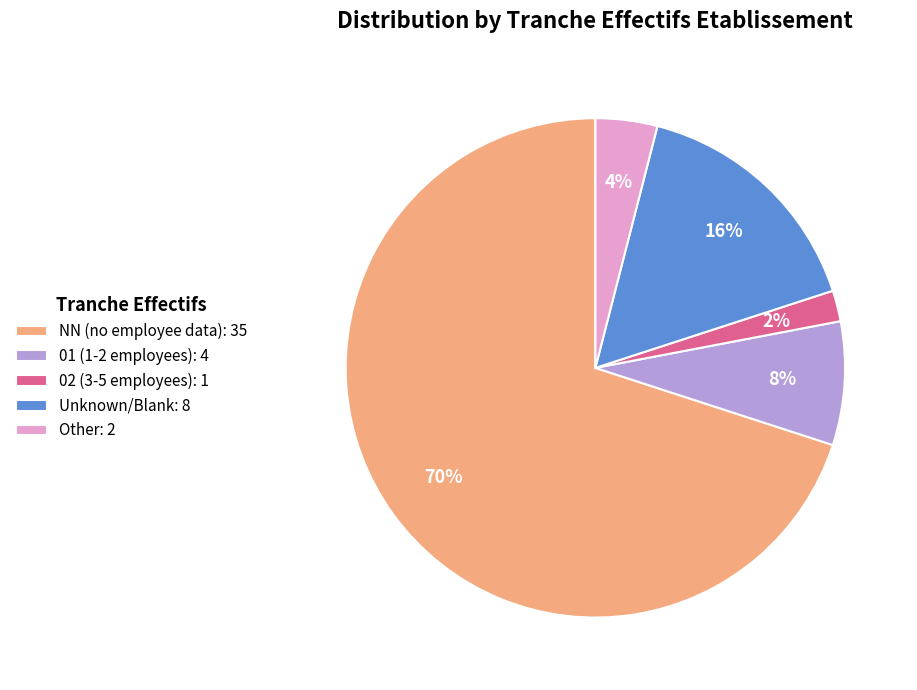

To the nearest percent, what portion does 01 (1-2 employees): 4 represent?

8%